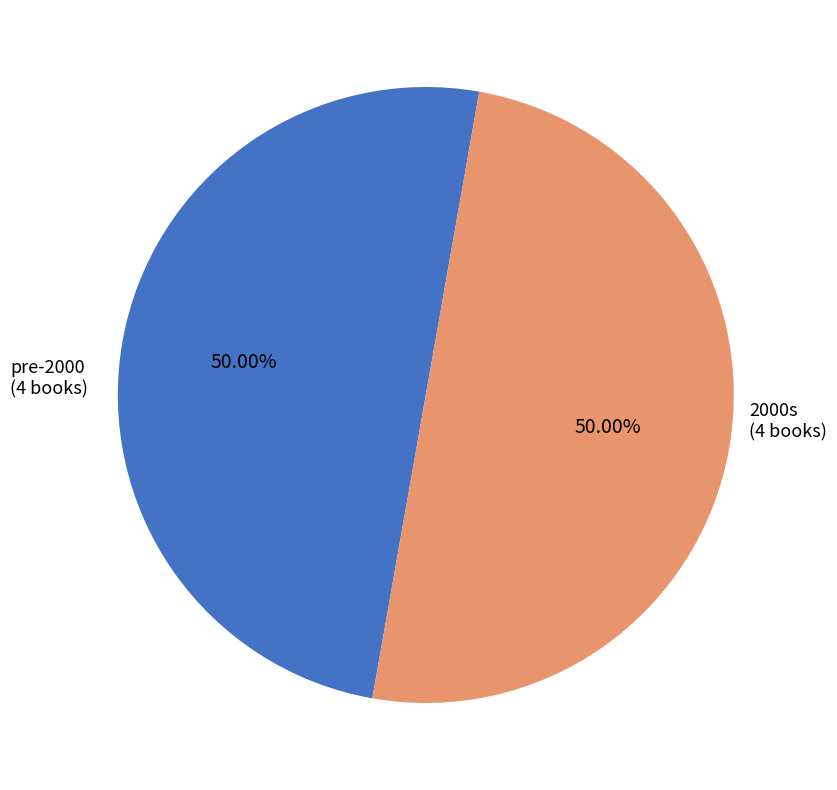

Is there any slice that represents more than half of the pie?

No